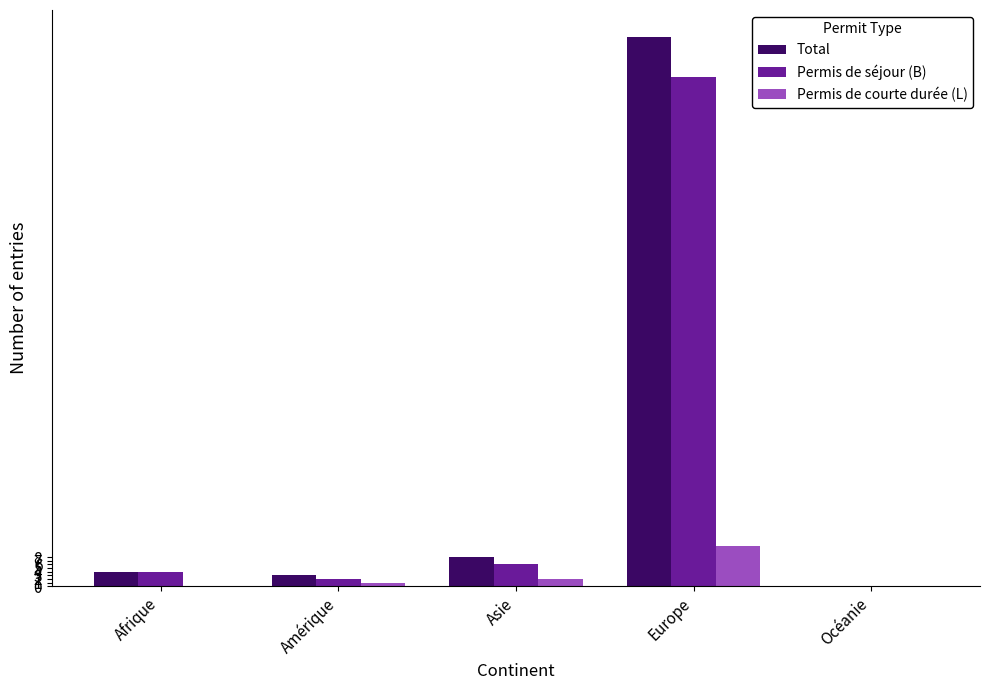

Reading left to right, extract all data points from this chart.

Total: Afrique=4	Amérique=3	Asie=8	Europe=151	Océanie=0
Permis de séjour (B): Afrique=4	Amérique=2	Asie=6	Europe=140	Océanie=0
Permis de courte durée (L): Afrique=0	Amérique=1	Asie=2	Europe=11	Océanie=0